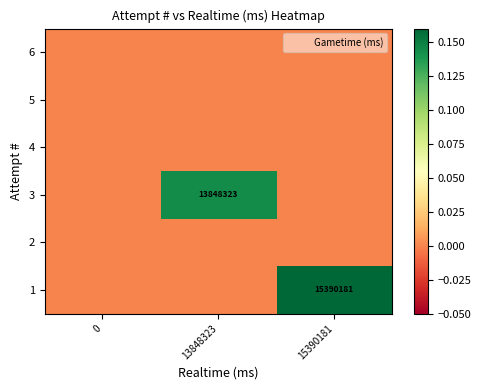

At 13848323, list the series in order from largest to smallest.

3, 6, 5, 4, 2, 1